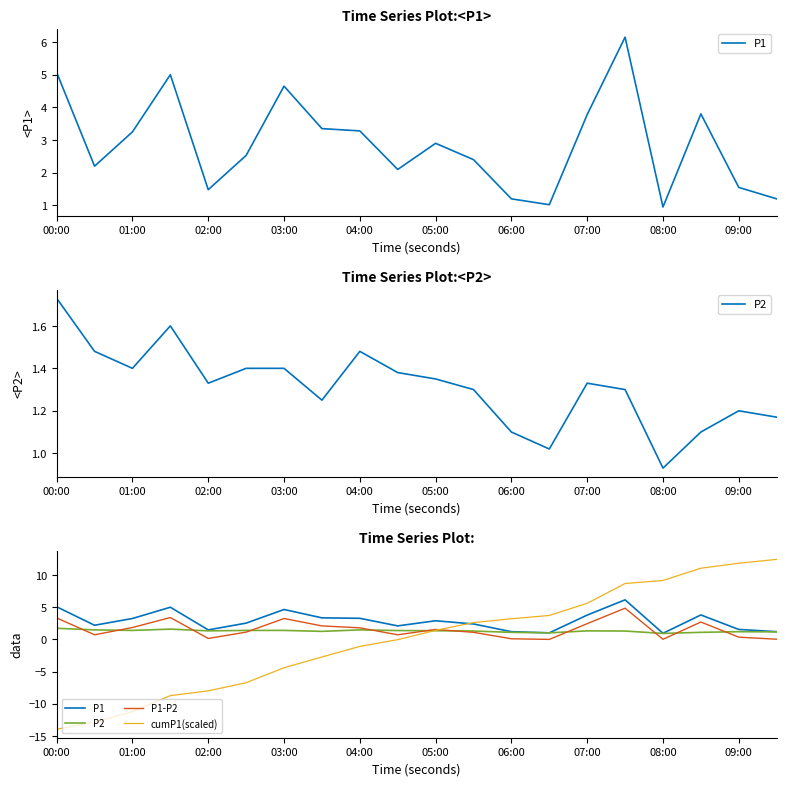

Between which two adjacent categories do P2 and P1-P2 first intersect?

00:00 and 01:00